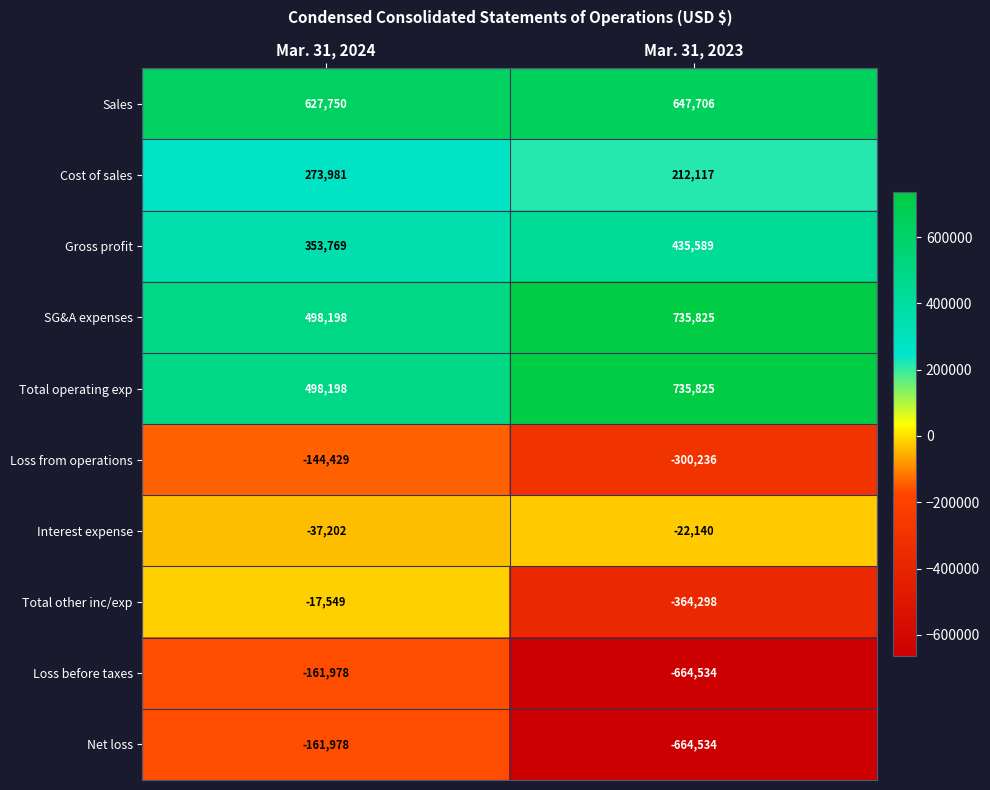

What is the minimum value shown in the chart?

-664534